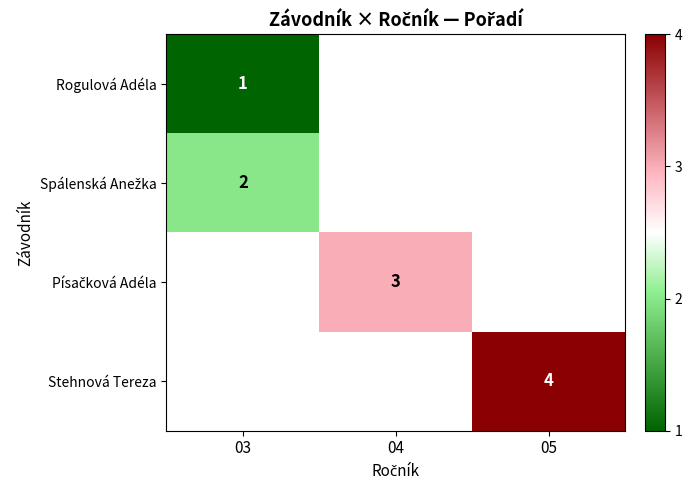

Is it true that Stehnová Tereza equals 5 at 05?

False